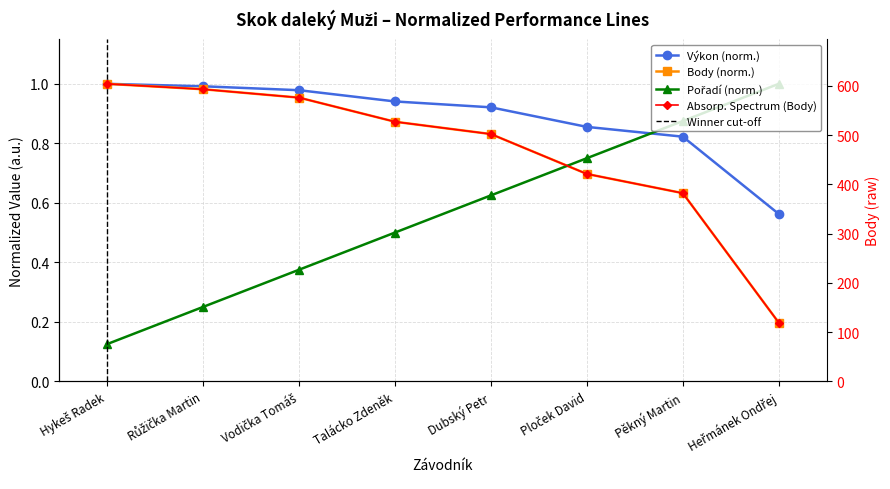

Reading left to right, list all the values displayed in this chart.

Výkon: Hykeš Radek=1.0	Růžička Martin=1.0	Vodička Tomáš=1.0	Talácko Zdeněk=0.9	Dubský Petr=0.9	Ploček David=0.9	Pěkný Martin=0.8	Heřmánek Ondřej=0.6
Body: Hykeš Radek=1.0	Růžička Martin=1.0	Vodička Tomáš=1.0	Talácko Zdeněk=0.9	Dubský Petr=0.8	Ploček David=0.7	Pěkný Martin=0.6	Heřmánek Ondřej=0.2
Pořadí: Hykeš Radek=0.1	Růžička Martin=0.2	Vodička Tomáš=0.4	Talácko Zdeněk=0.5	Dubský Petr=0.6	Ploček David=0.8	Pěkný Martin=0.9	Heřmánek Ondřej=1.0